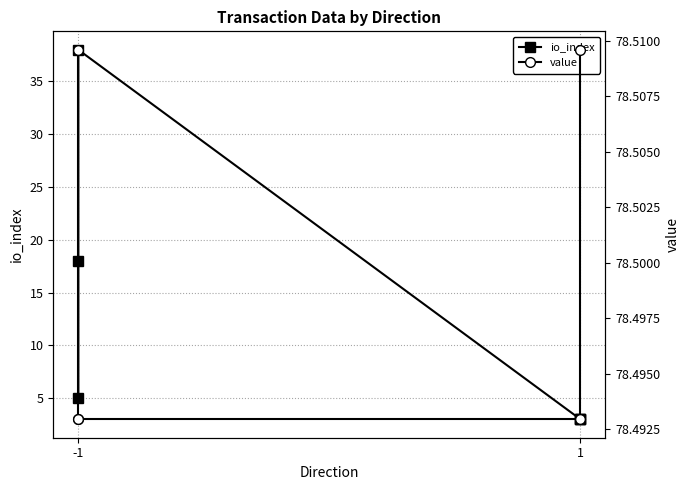

What is the average value of the io_index series?

11.7